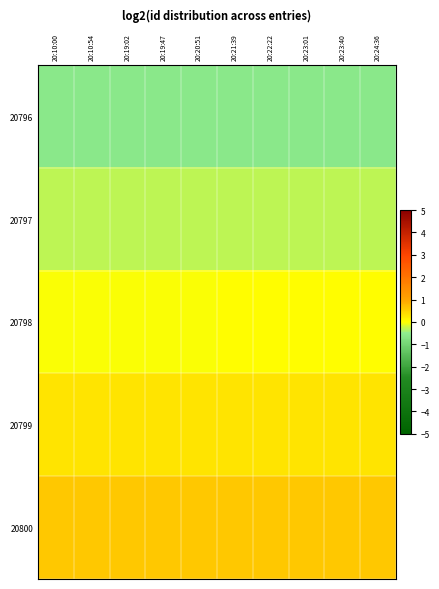

What is the greatest value displayed?

0.6